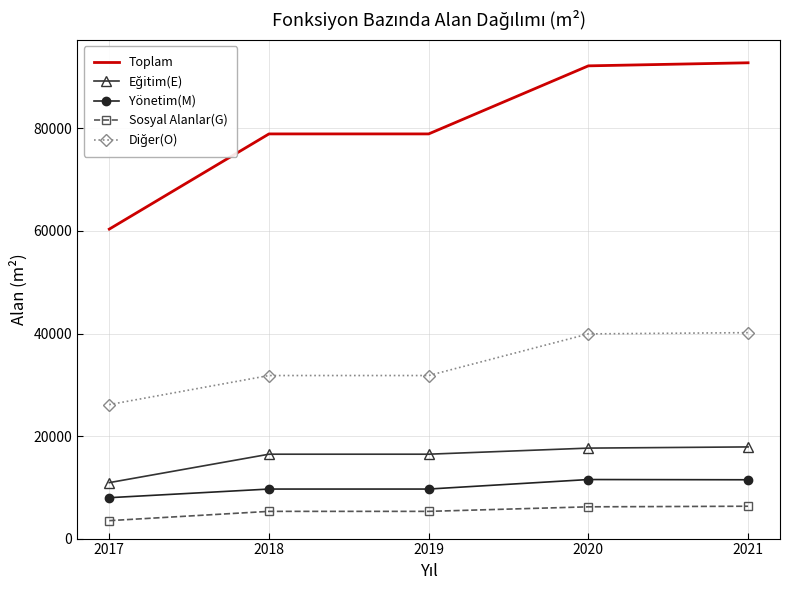

True or false: Yönetim(M) and Sosyal Alanlar(G) intersect in this chart.

False